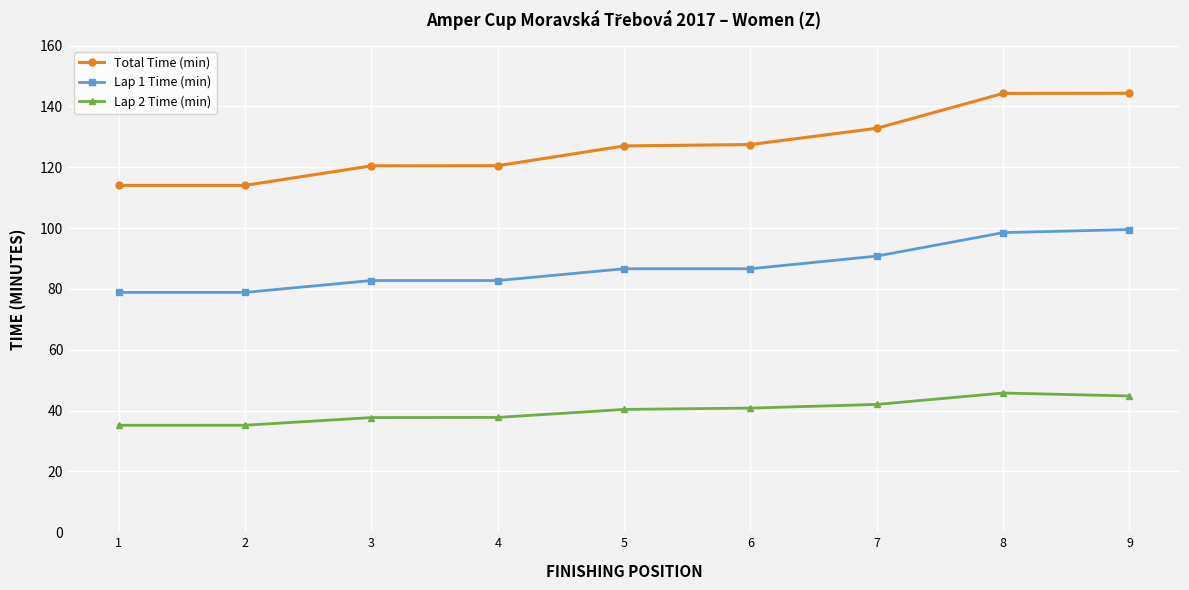

Is the value of Lap 2 Time (min) at 8 greater than the value of Lap 1 Time (min) at 6?

No